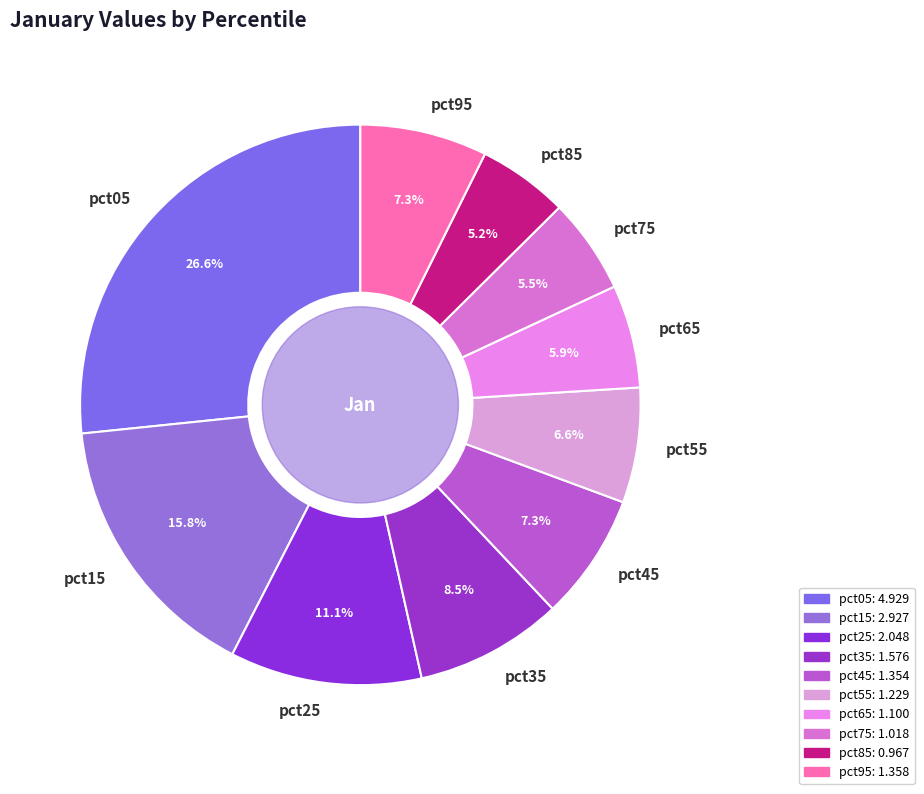

Does pct95 represent more than half of the total?

No